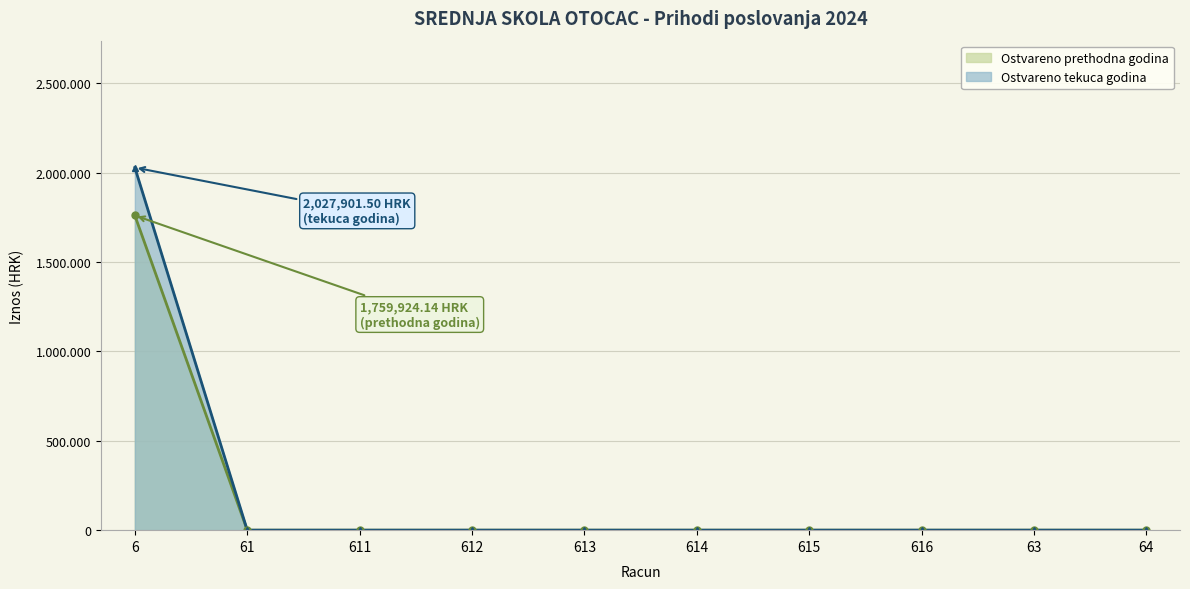

List the series in order of their overall mean, highest first.

Ostvareno tekuca godina, Ostvareno prethodna godina